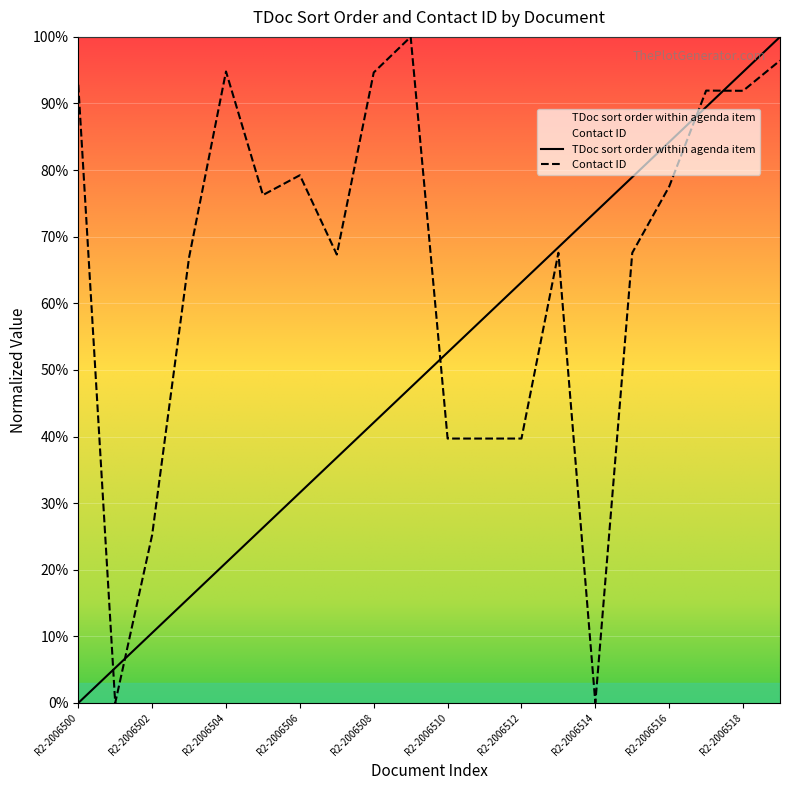

Rank the series at R2-2006517 from lowest to highest value.

TDoc sort order within agenda item, Contact ID